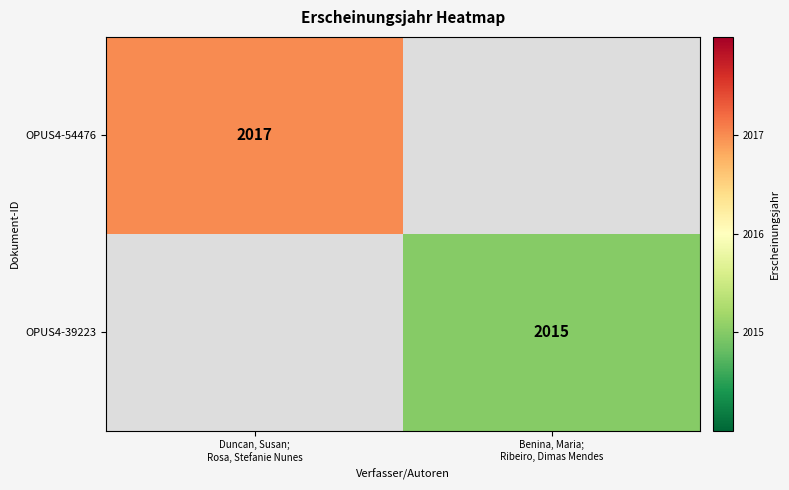

The value of OPUS4-54476 at Duncan, Susan; Rosa, Stefanie Nunes is 1223. True or false?

False